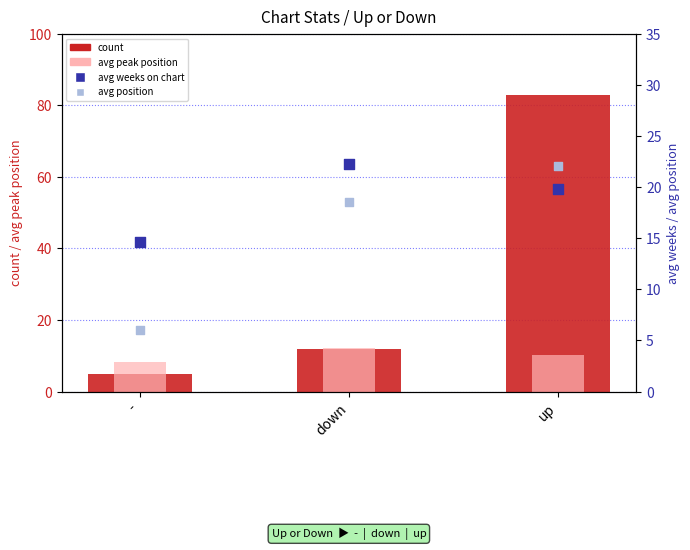

What is the total value across all series at -?

34.0